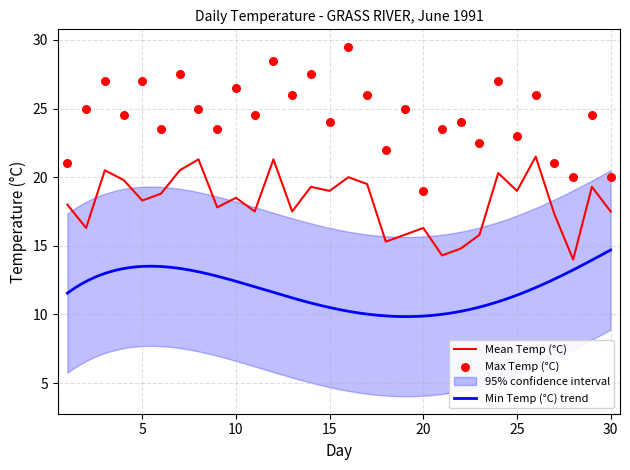

Is the value of Mean Temp (°C) at 24 greater than the value of Max Temp (°C) at 27?

No